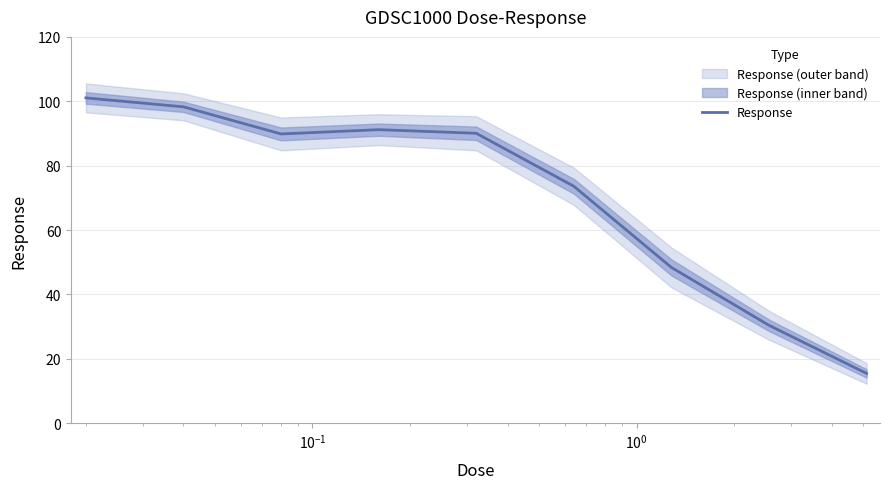

What is the maximum value for Response?

101.1